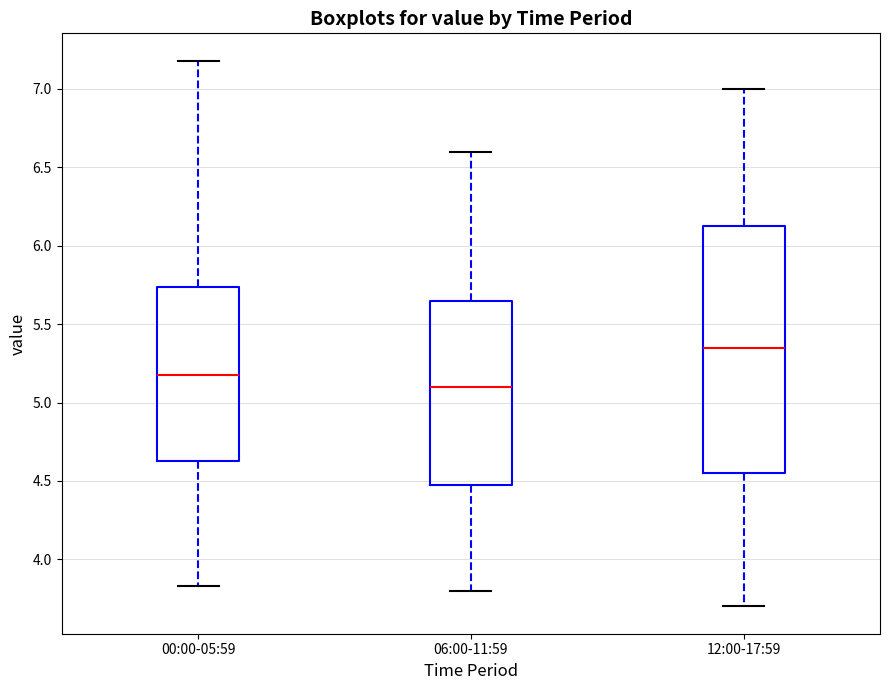

Which box's median line is the highest?

12:00-17:59